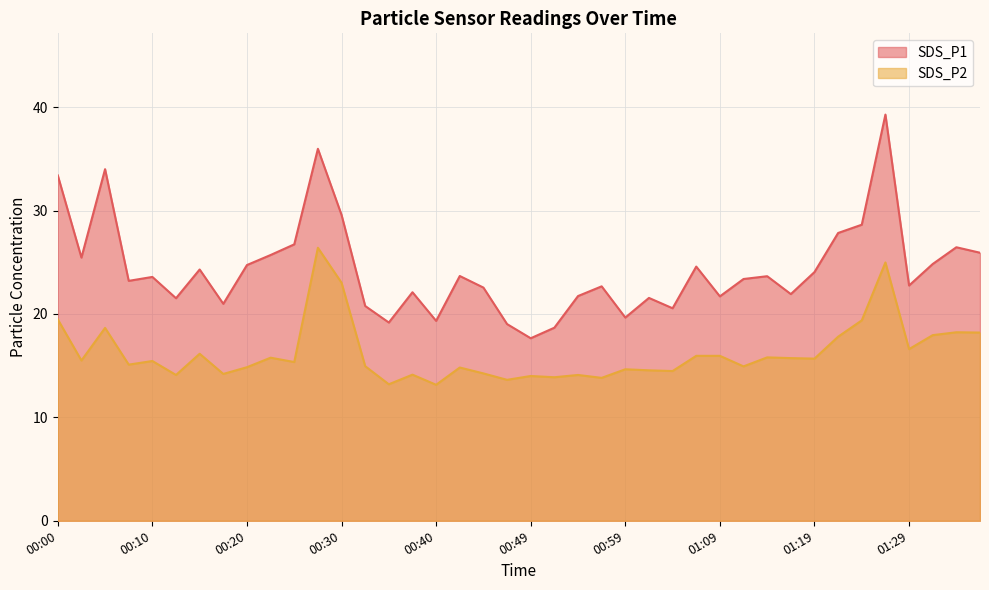

Reading left to right, extract all data points from this chart.

SDS_P1: 00:00=33.4	00:03=25.4	00:05=34.0	00:08=23.2	00:10=23.6	00:12=21.5	00:15=24.3	00:17=21.0	00:20=24.7	00:22=25.7	00:25=26.7	00:27=36.0	00:30=29.6	00:32=20.8	00:35=19.2	00:37=22.1	00:40=19.3	00:42=23.7	00:45=22.6	00:47=19.0	00:49=17.6	00:52=18.7	00:54=21.7	00:57=22.7	00:59=19.6	01:02=21.6	01:04=20.6	01:07=24.6	01:09=21.7	01:12=23.4	01:14=23.6	01:17=21.9	01:19=24.1	01:22=27.8	01:24=28.6	01:26=39.3	01:29=22.8	01:31=24.8	01:34=26.4	01:36=25.9
SDS_P2: 00:00=19.5	00:03=15.5	00:05=18.6	00:08=15.1	00:10=15.4	00:12=14.1	00:15=16.1	00:17=14.2	00:20=14.8	00:22=15.8	00:25=15.3	00:27=26.4	00:30=23.0	00:32=14.9	00:35=13.2	00:37=14.1	00:40=13.2	00:42=14.8	00:45=14.2	00:47=13.6	00:49=14.0	00:52=13.9	00:54=14.1	00:57=13.8	00:59=14.7	01:02=14.6	01:04=14.5	01:07=15.9	01:09=15.9	01:12=14.9	01:14=15.8	01:17=15.7	01:19=15.7	01:22=17.8	01:24=19.4	01:26=25.0	01:29=16.6	01:31=17.9	01:34=18.2	01:36=18.2